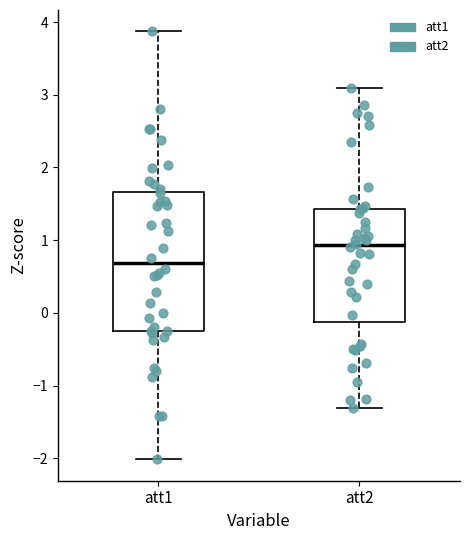

Reading left to right, transcribe this box plot: for each box, give where its median line is, the range the box spans, and where its two whiskers end, as read against the y-axis. The values are not printed on the chart, so give them approximately, as read against the axis.

att1: median 0.7, box -0.3 to 1.7, whiskers -2.0 to 3.9
att2: median 0.9, box -0.1 to 1.4, whiskers -1.3 to 3.1